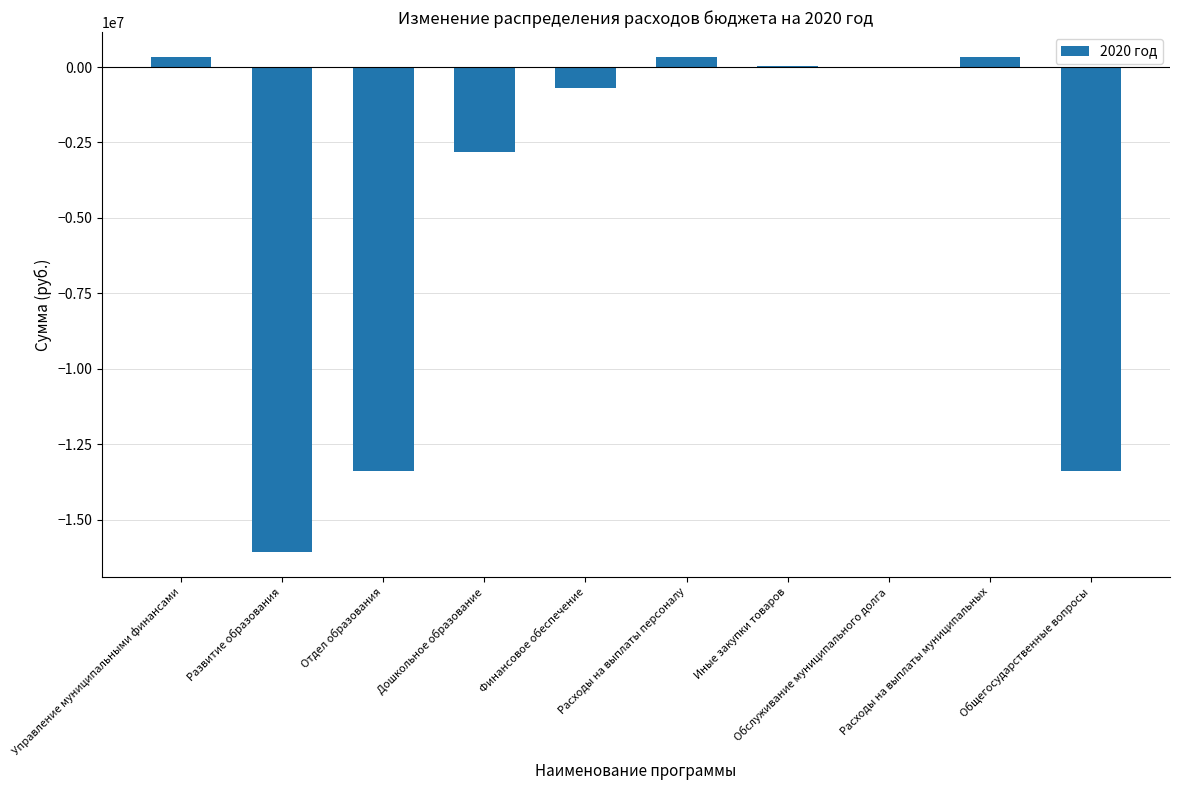

What is the sum of all values?

-45322671.5